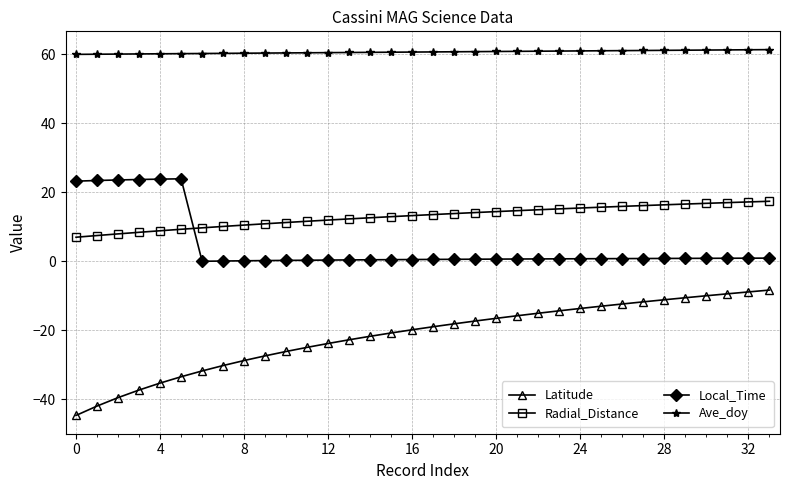

What is the difference between the second highest and second lowest values in the Local_Time series?

23.7